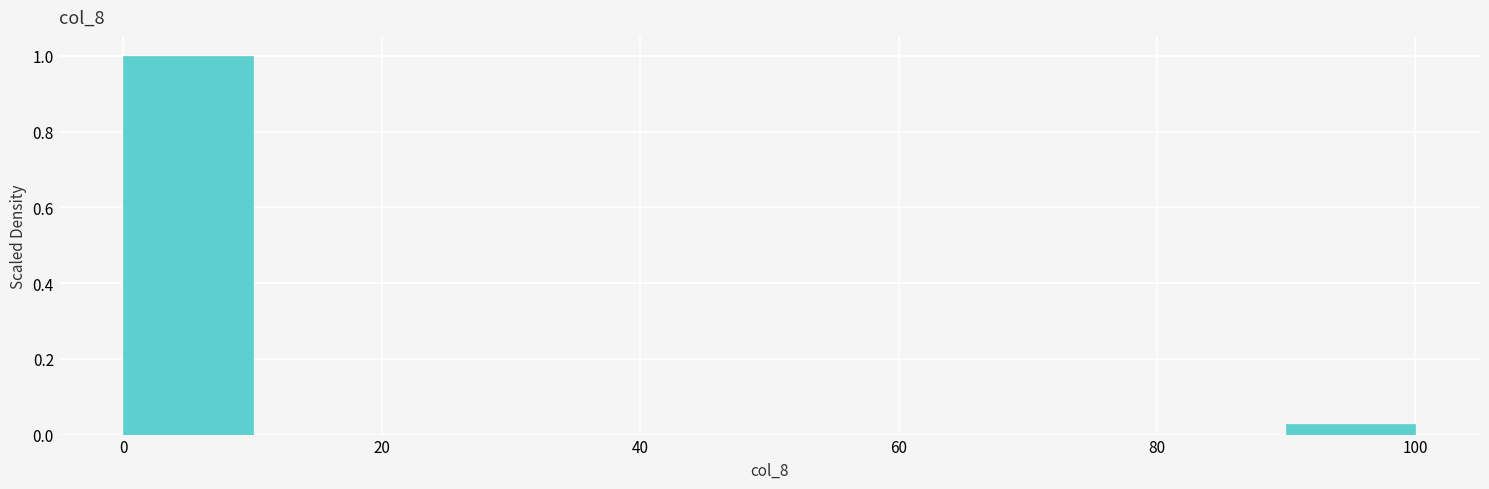

Reading left to right, transcribe this chart: for each bar, give the range it covers on the x-axis and its height. The values are not printed on the chart, so give them approximately, as read against the axis.

0 to 10: 1.00
10 to 20: 0
20 to 30: 0
30 to 40: 0
40 to 50: 0
50 to 60: 0
60 to 70: 0
70 to 80: 0
80 to 90: 0
90 to 100: 0.02